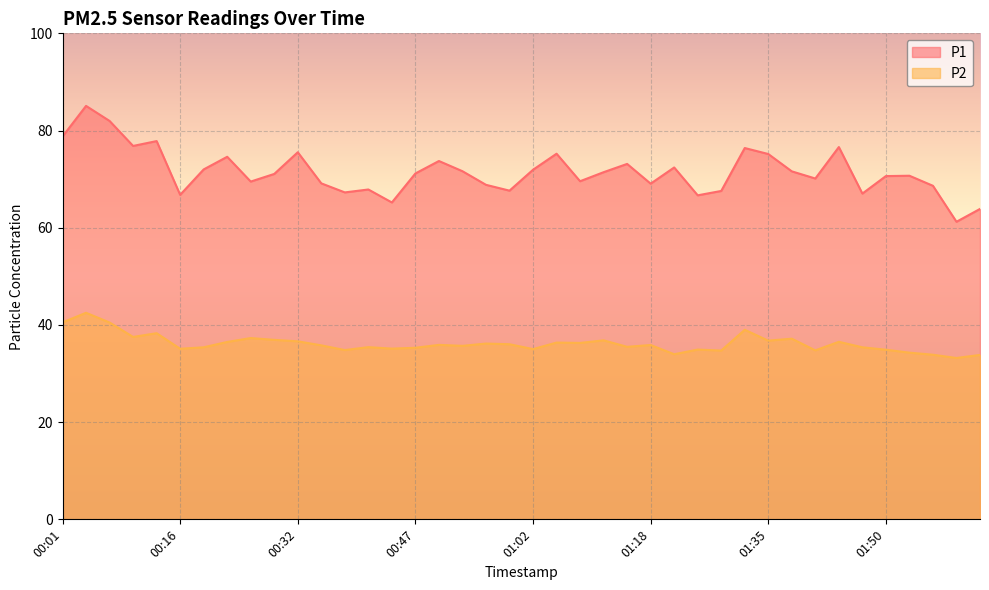

List the labels in order of P2 value, largest first.

00:04, 00:01, 00:07, 01:32, 00:13, 00:10, 00:26, 01:38, 00:29, 01:12, 01:35, 00:32, 01:44, 00:23, 01:06, 01:09, 00:56, 00:59, 00:50, 01:18, 00:35, 00:53, 01:15, 00:41, 00:19, 01:47, 00:47, 00:44, 00:16, 01:02, 01:26, 01:50, 00:38, 01:41, 01:29, 01:53, 01:22, 01:57, 02:03, 02:00